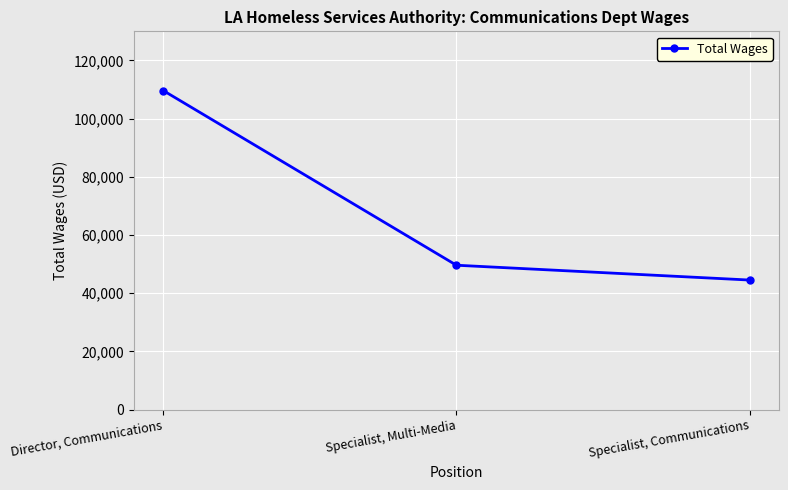

Rank the categories by value from lowest to highest.

Specialist, Communications, Specialist, Multi-Media, Director, Communications